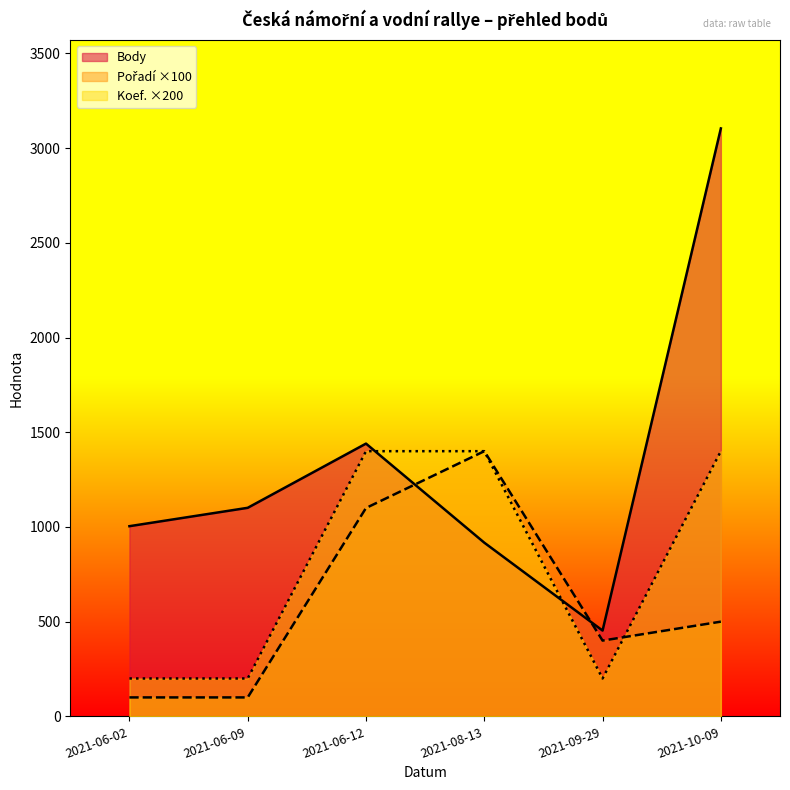

How many data points in Pořadí are above 500?

2